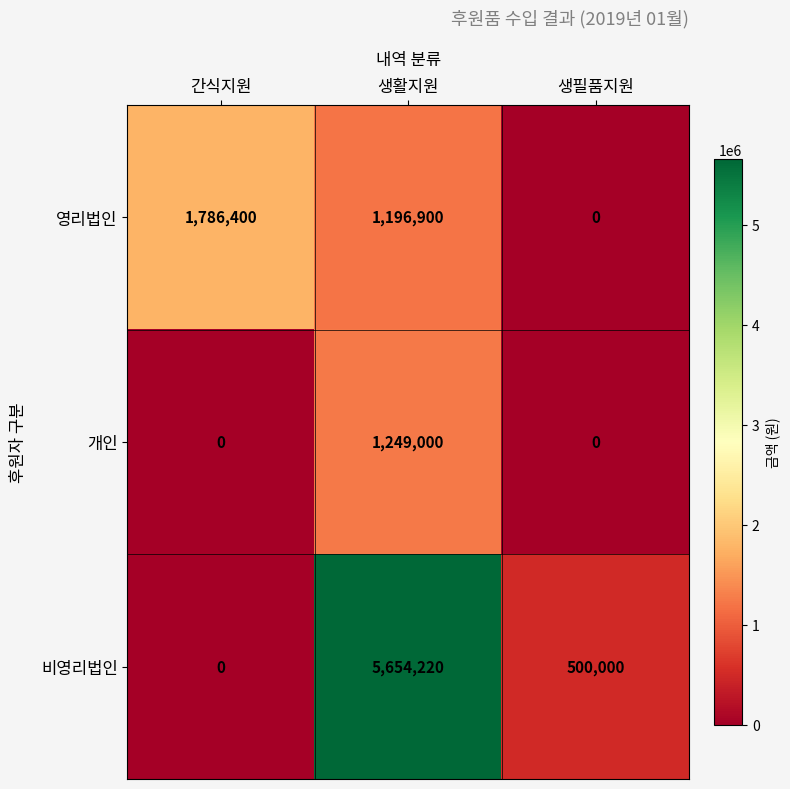

How many series are shown in this chart?

3